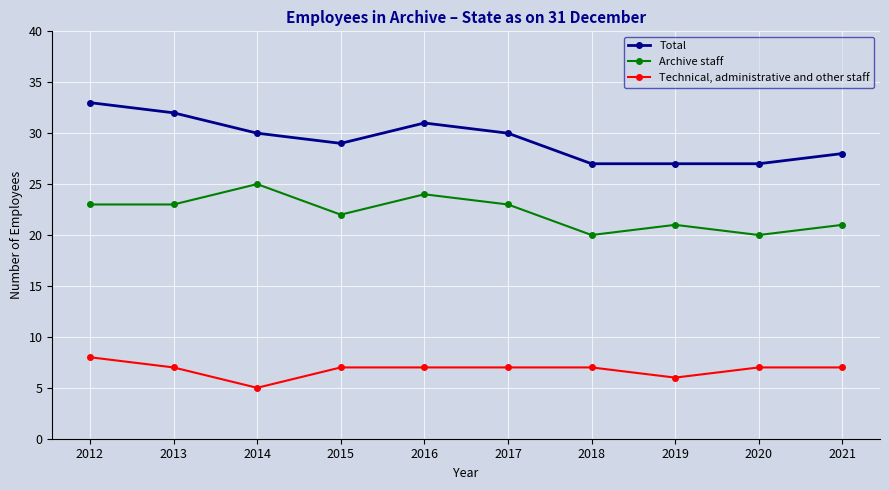

Is the value of Technical, administrative and other staff at 2016 greater than the value of Total at 2014?

No